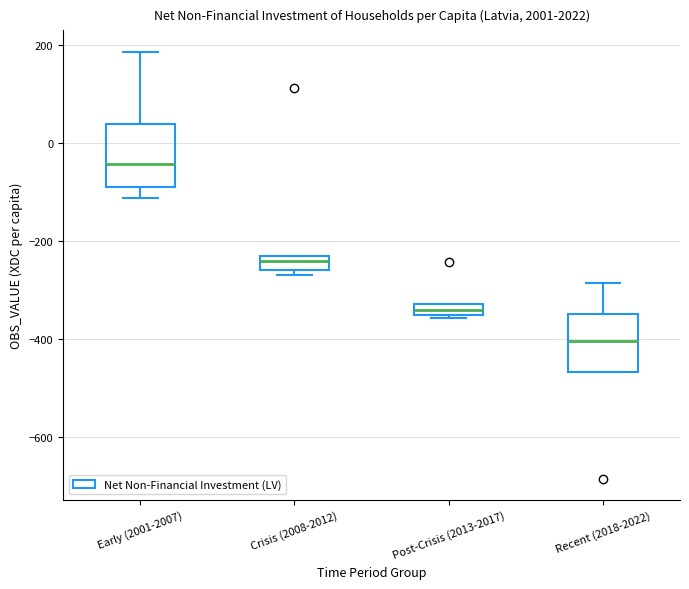

Where is the upper edge of the box for Crisis (2008-2012) on the y-axis? The values are not printed on the chart, so give them approximately, as read against the axis.

-240